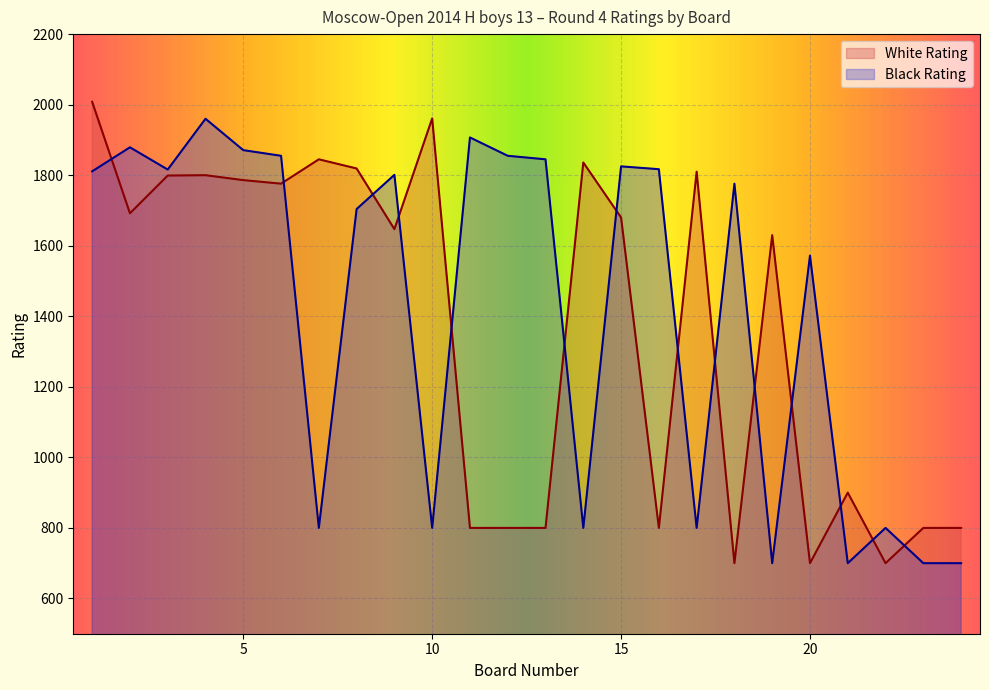

Between 21 and 24, which series saw the biggest shift?

White Rating